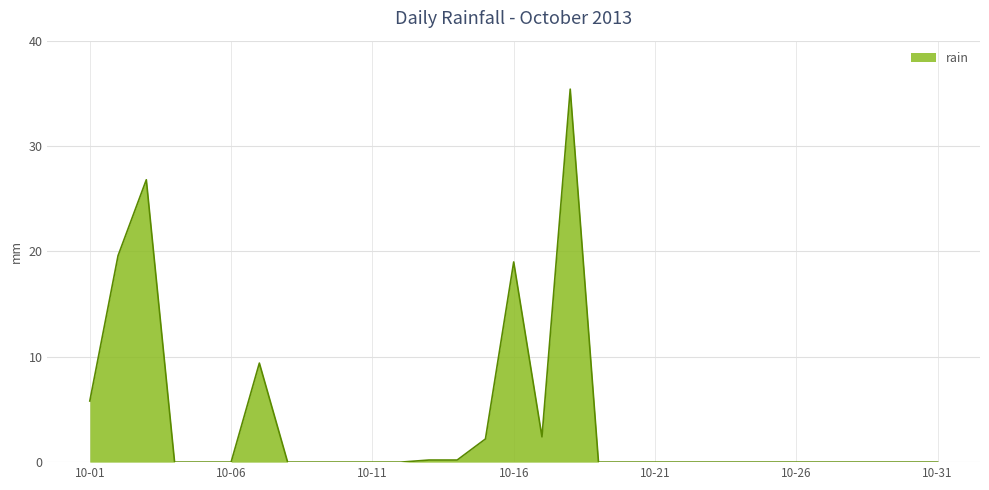

What is the difference between the maximum and minimum values?

35.4